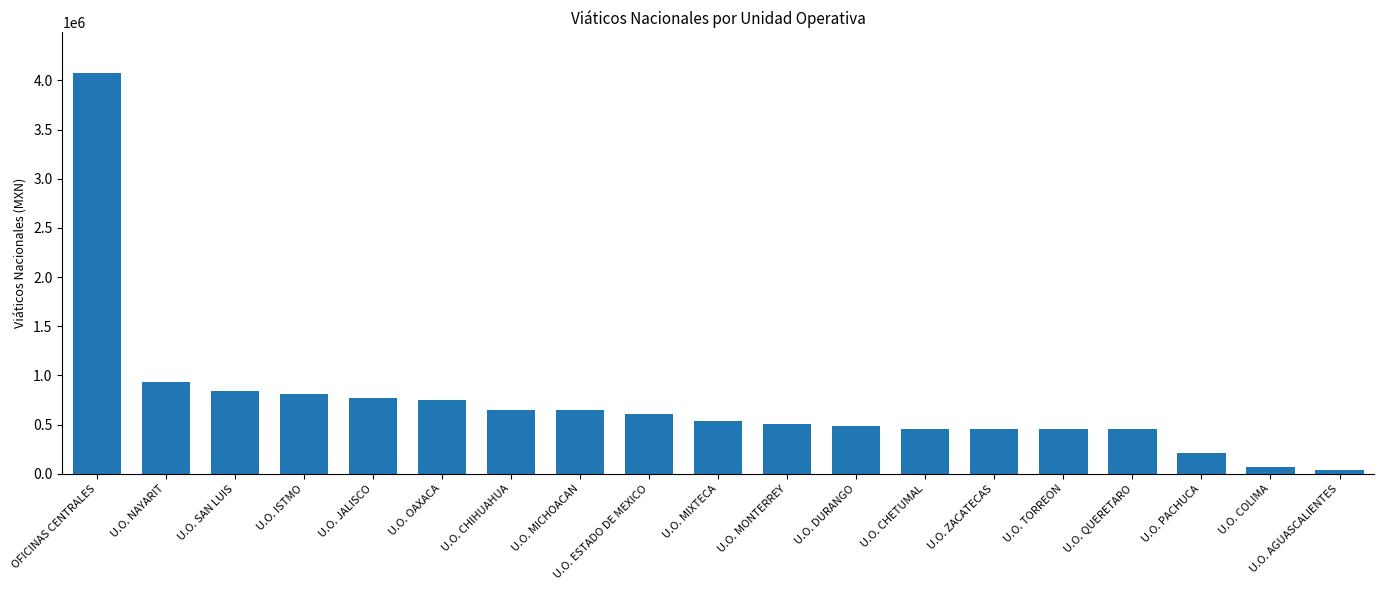

At which label does the data first exceed 539794?

OFICINAS CENTRALES